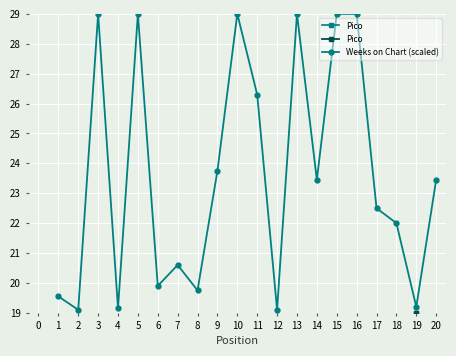

True or false: Weeks on Chart (scaled) has more than 2 interior local peaks.

True